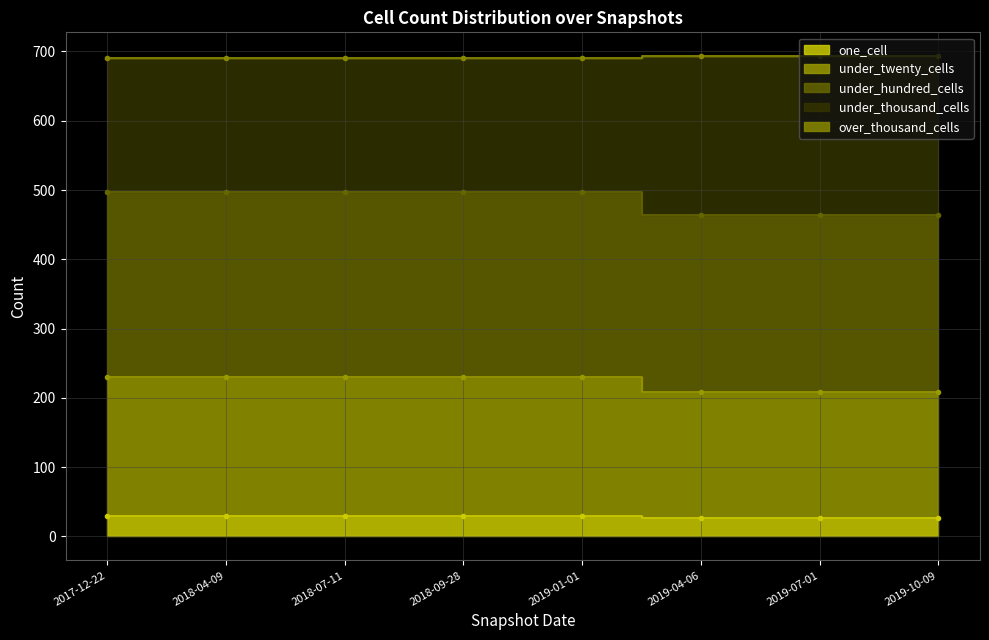

Read the under_thousand_cells value at 2019-04-06.

693